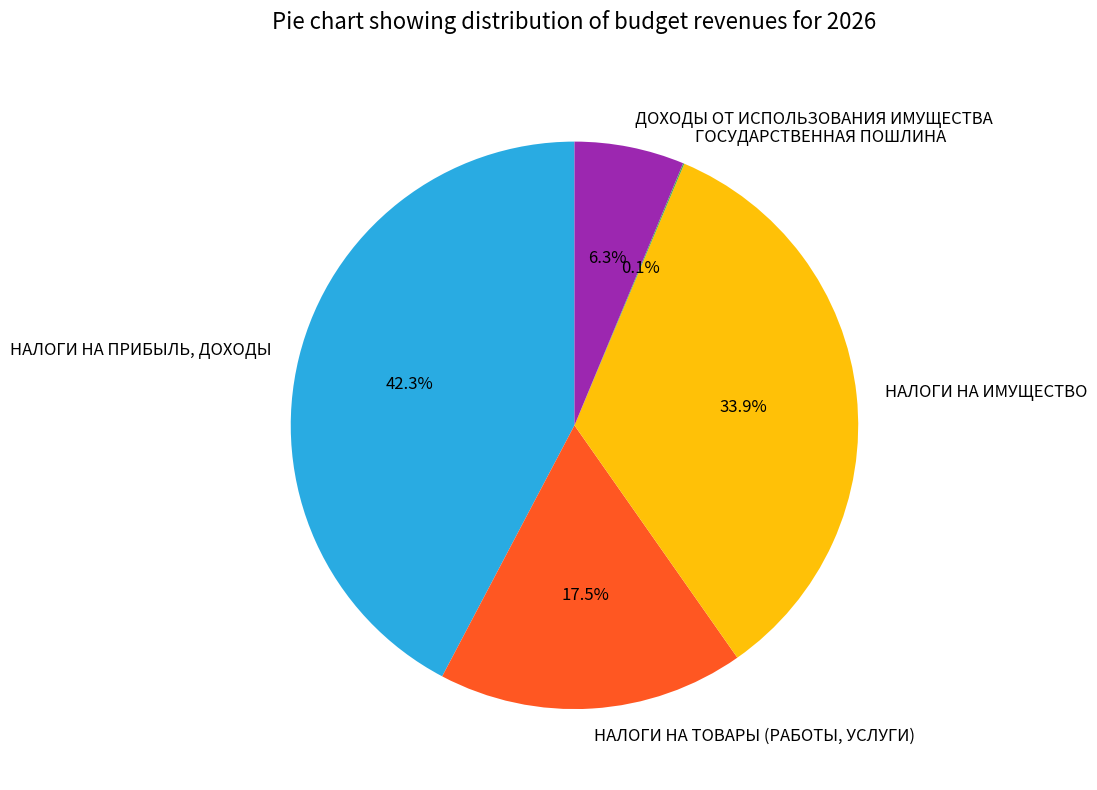

To the nearest percent, what is the difference between the НАЛОГИ НА ИМУЩЕСТВО and НАЛОГИ НА ТОВАРЫ (РАБОТЫ, УСЛУГИ) slice percentages?

16%